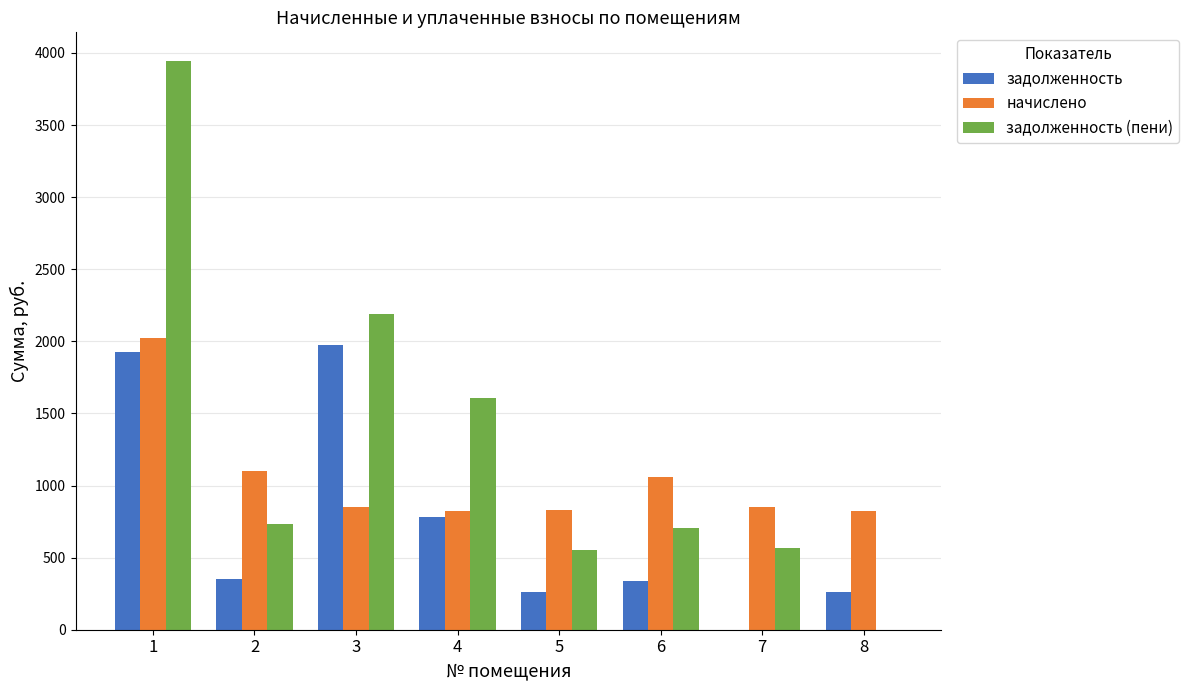

The value of задолженность at 3 is 1974.6. True or false?

True